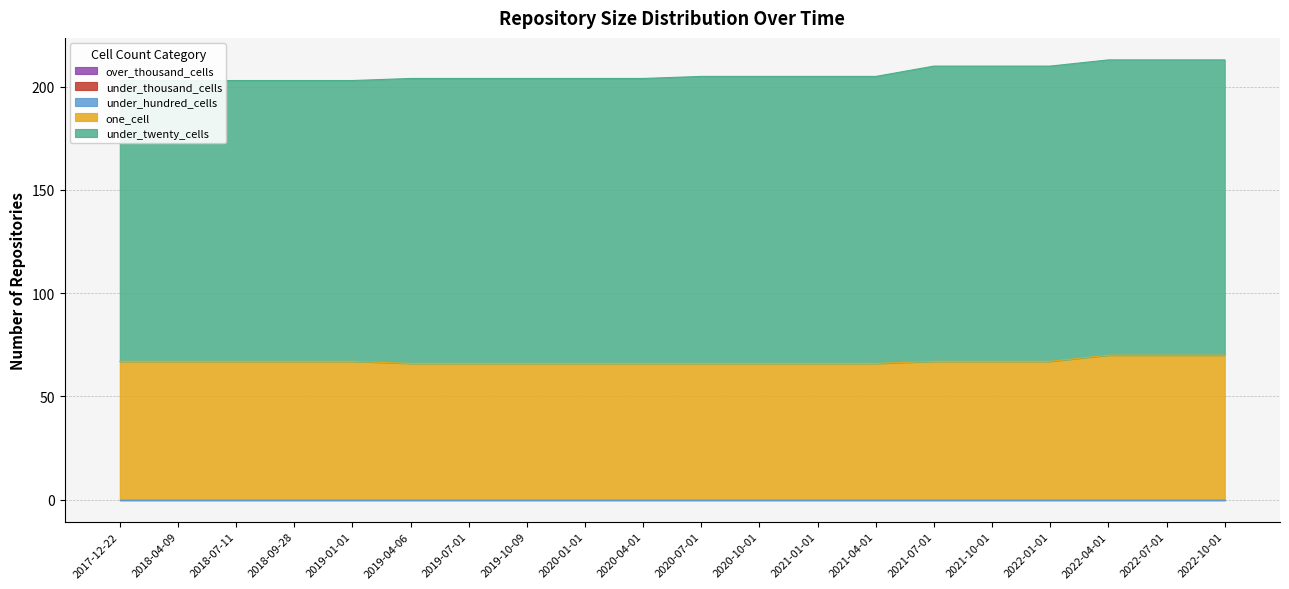

What is the value of the one_cell point at the 11th from the left?

66